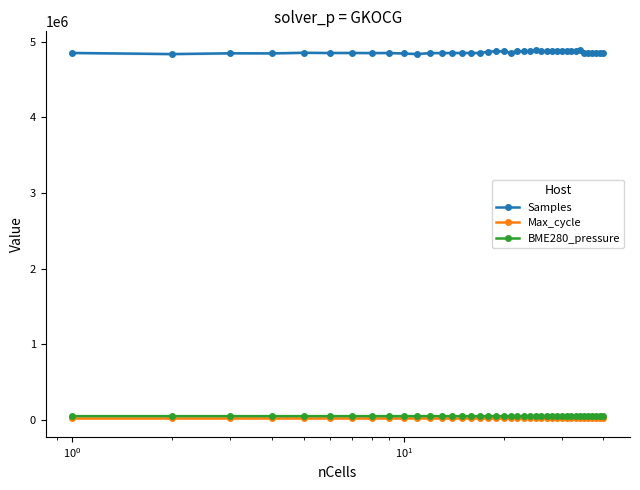

In Samples, how many points are higher than both neighbors (excluding endpoints)?

12